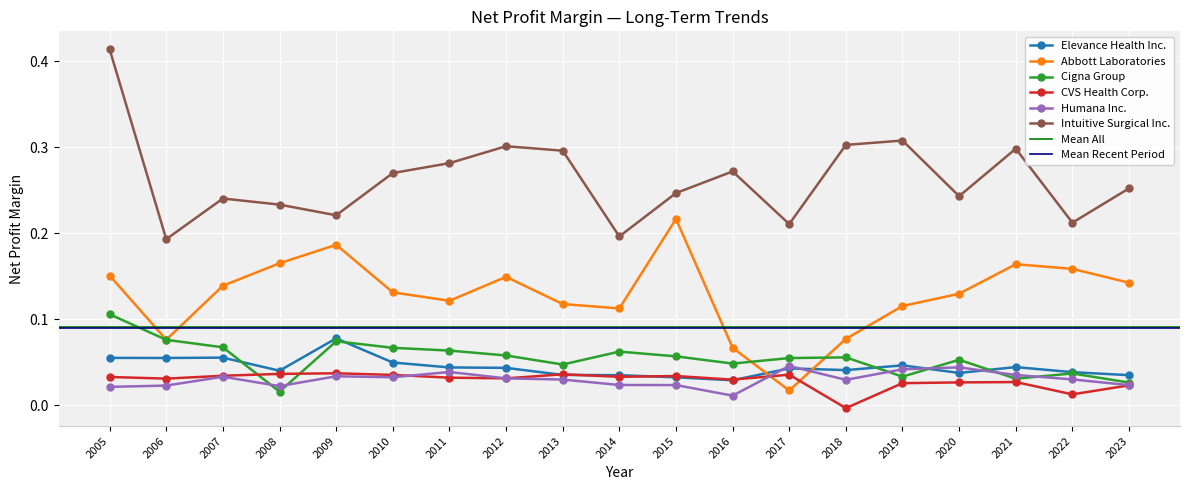

Is the value of Humana Inc. at 2015 greater than the value of Elevance Health Inc. at 2019?

No